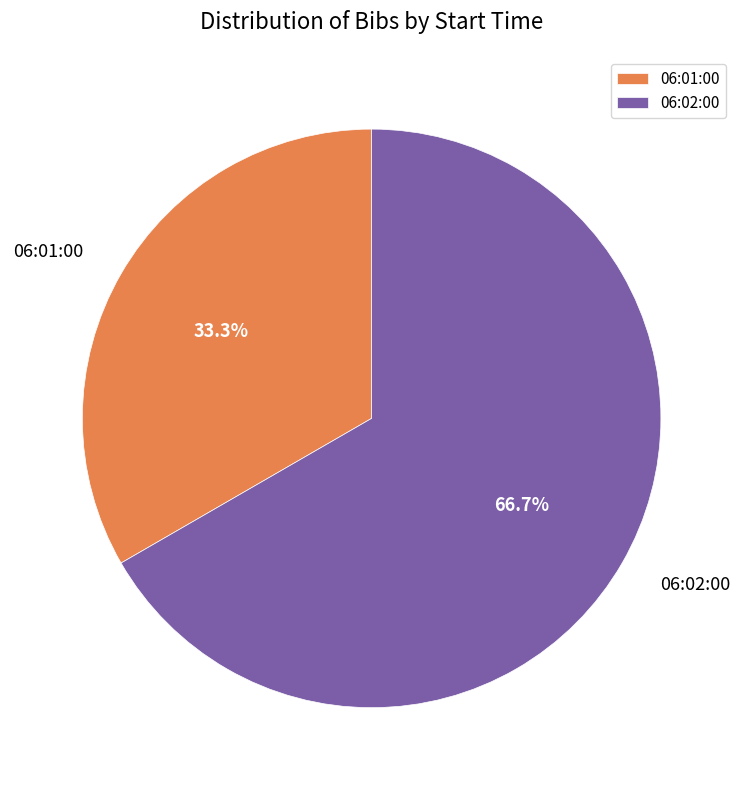

To the nearest percent, what portion does 06:02:00 represent?

67%